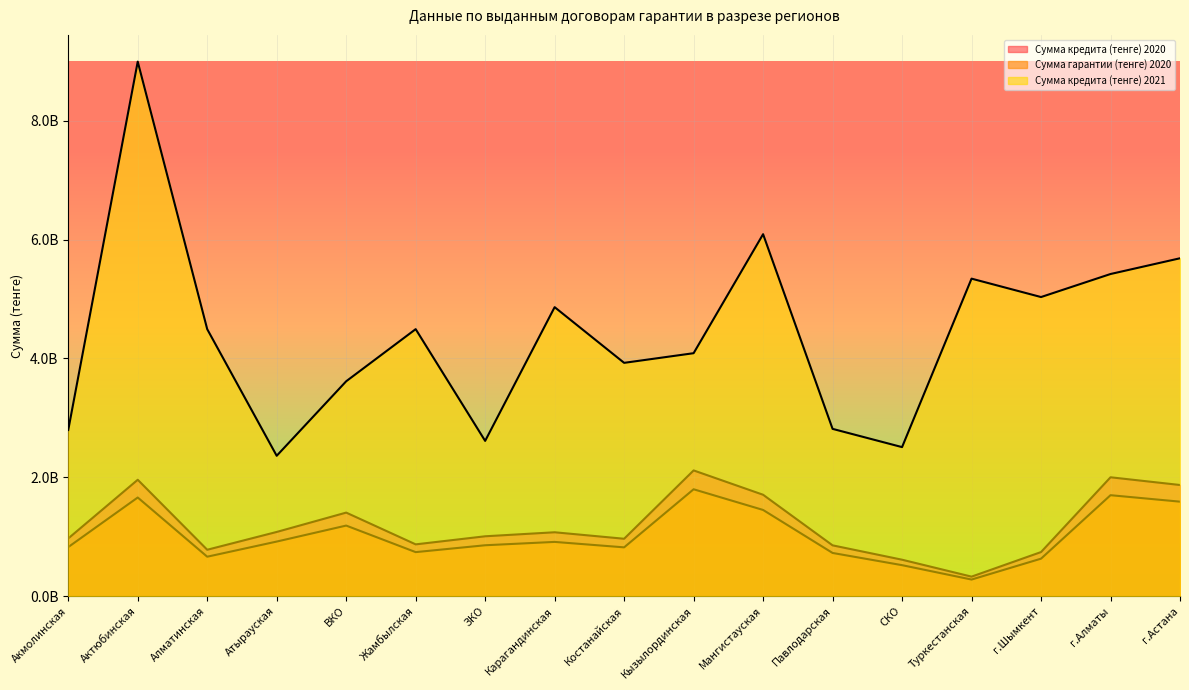

Does the chart display data point markers on the line(s)?

No